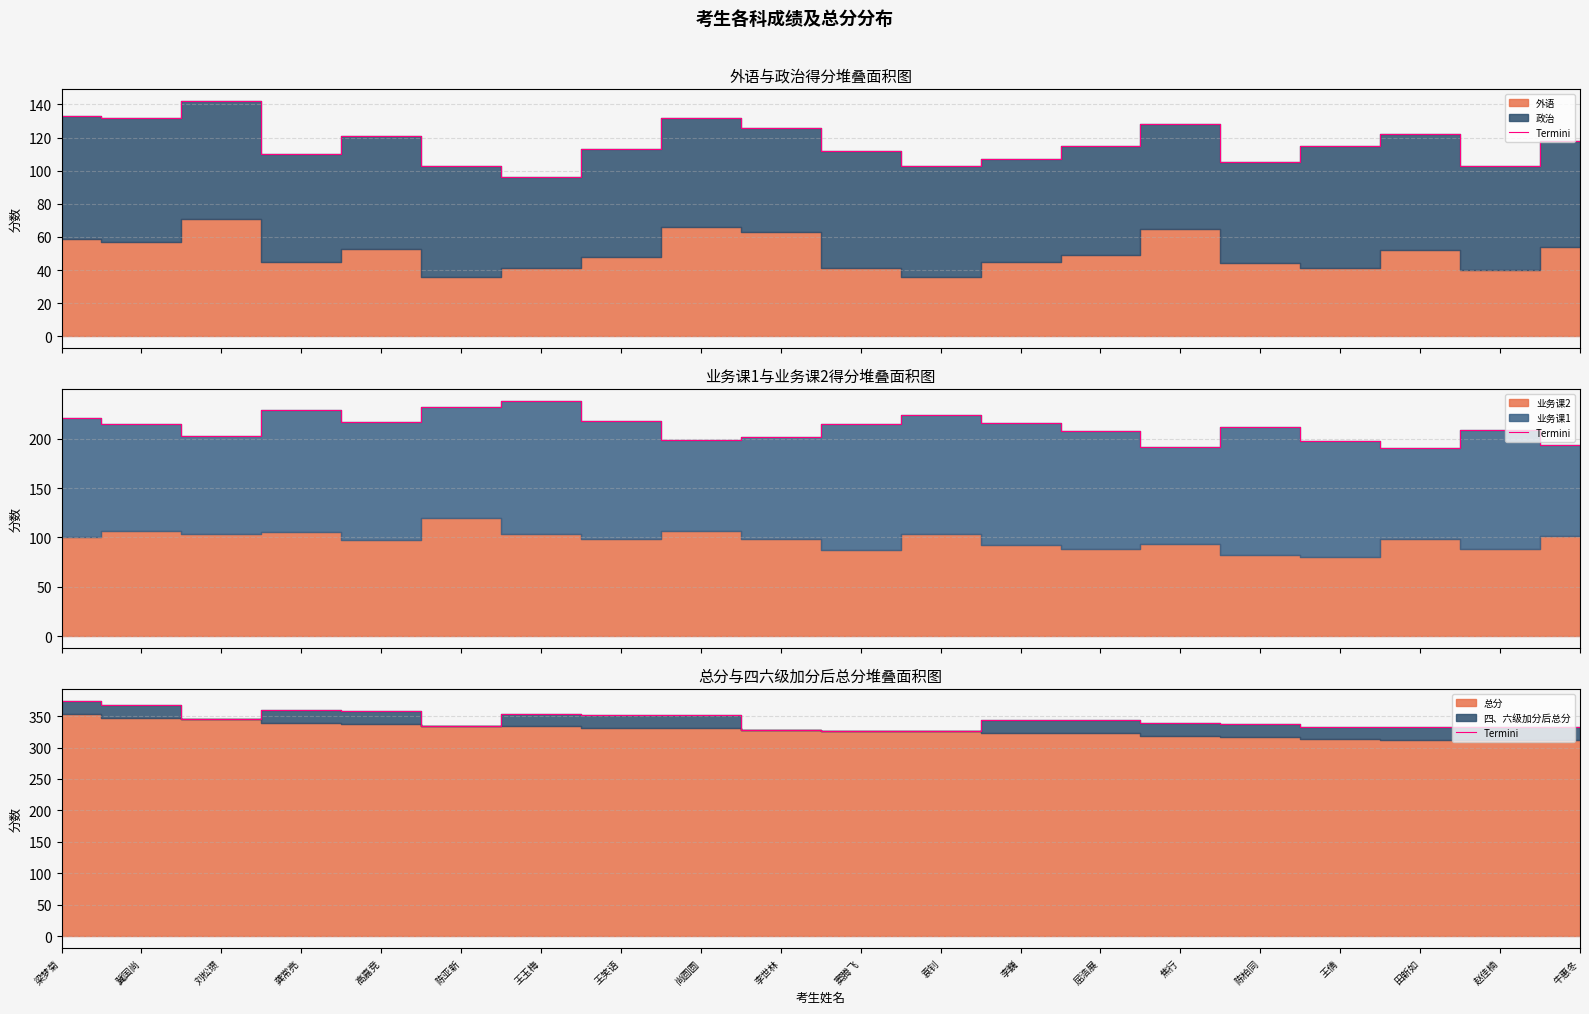

True or false: the data shows 358 at 高嘉竞.

True